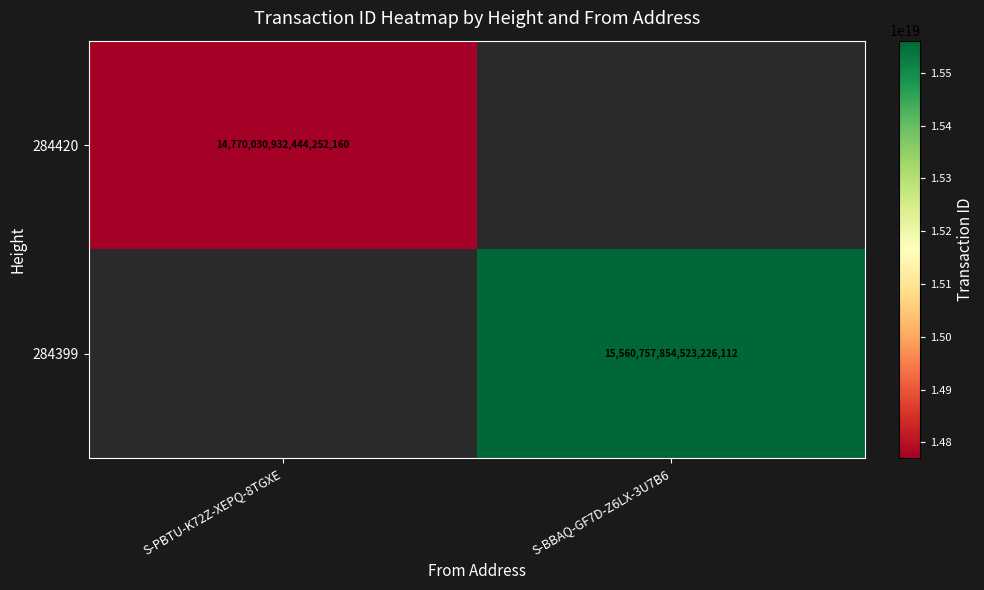

The 284399 series shows 25541952880840851456 at S-BBAQ-GF7D-Z6LX-3U7B6. True or false?

False